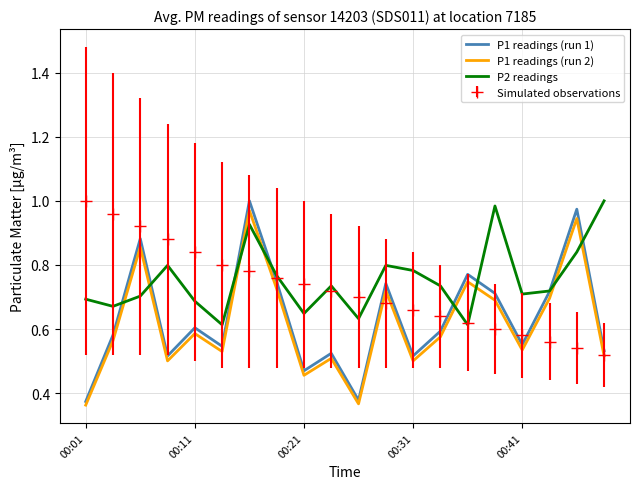

Which series has the largest range (max minus min)?

P1 readings (run 1)